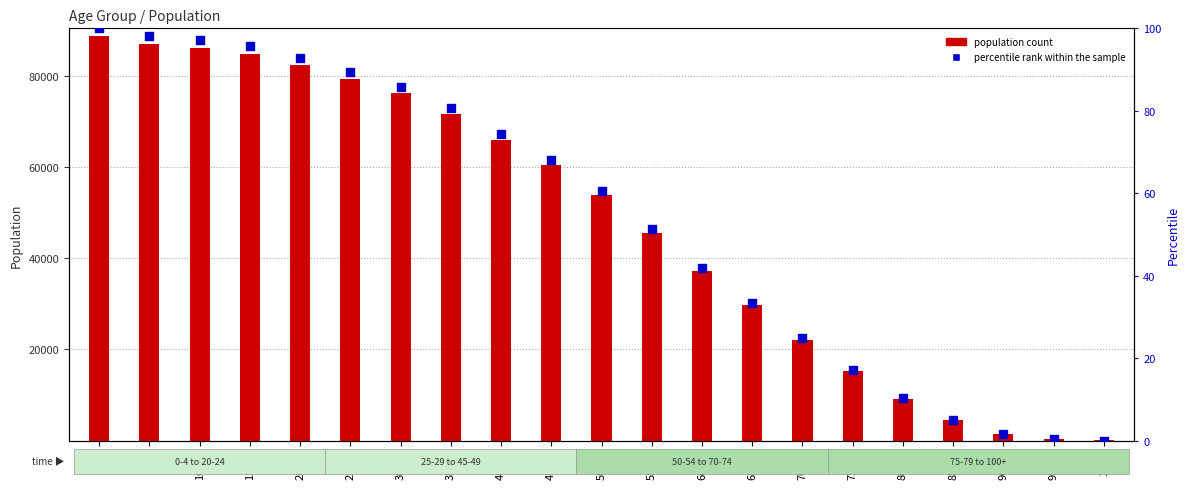

Which series contains the highest Y value?

population count